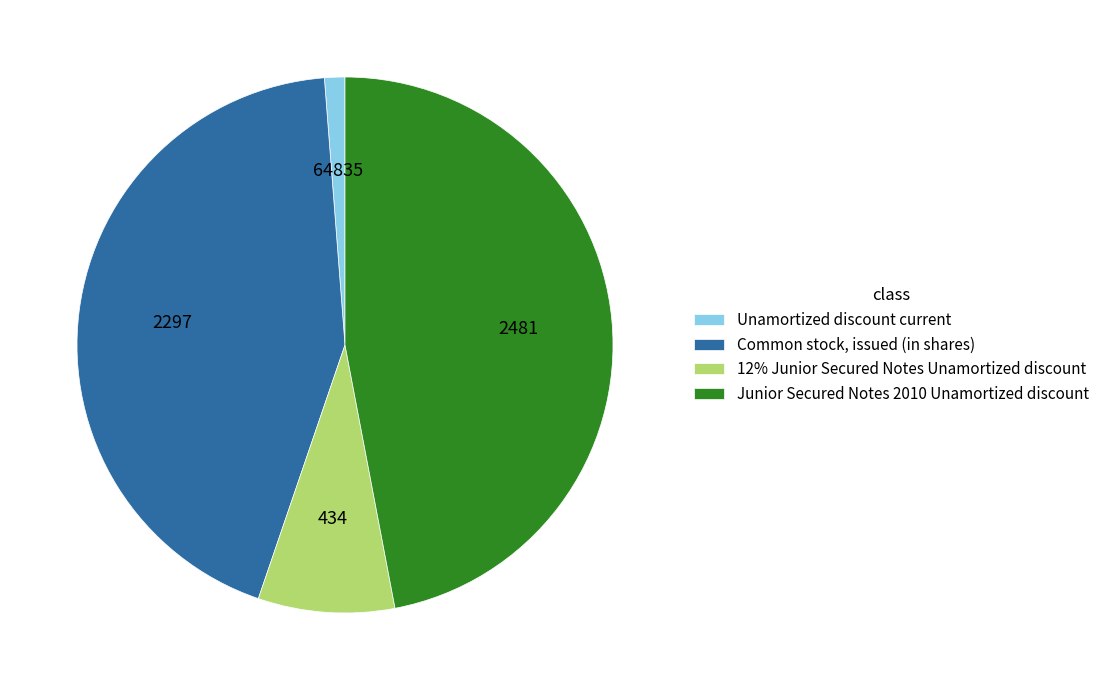

Which category has the biggest portion of the pie?

Junior Secured Notes 2010 Unamortized discount